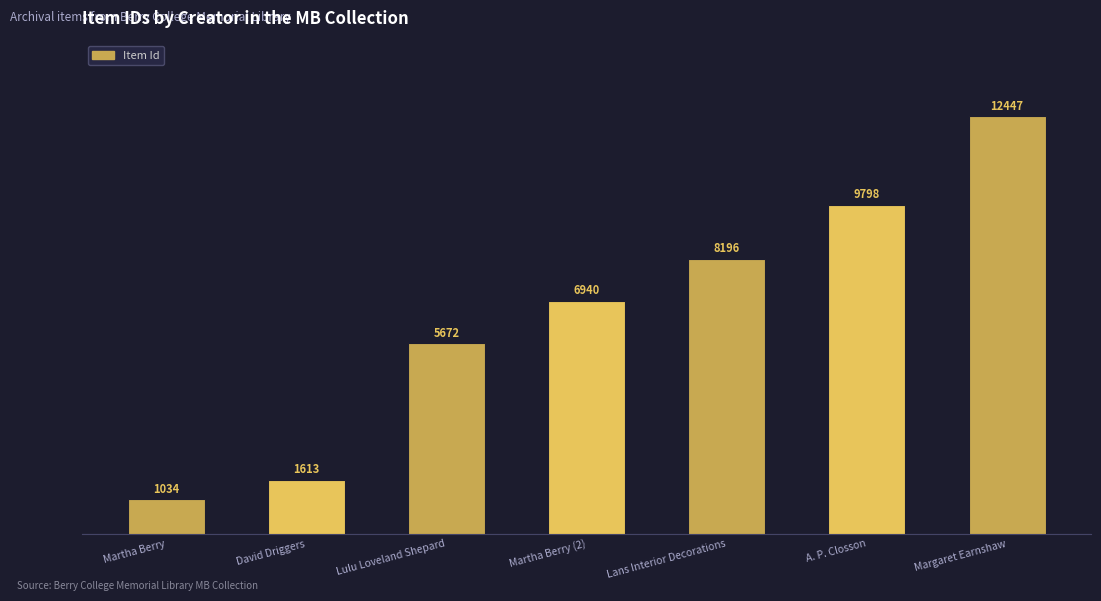

Reading left to right, transcribe all the data shown in this chart.

1034	1613	5672	6940	8196	9798	12447